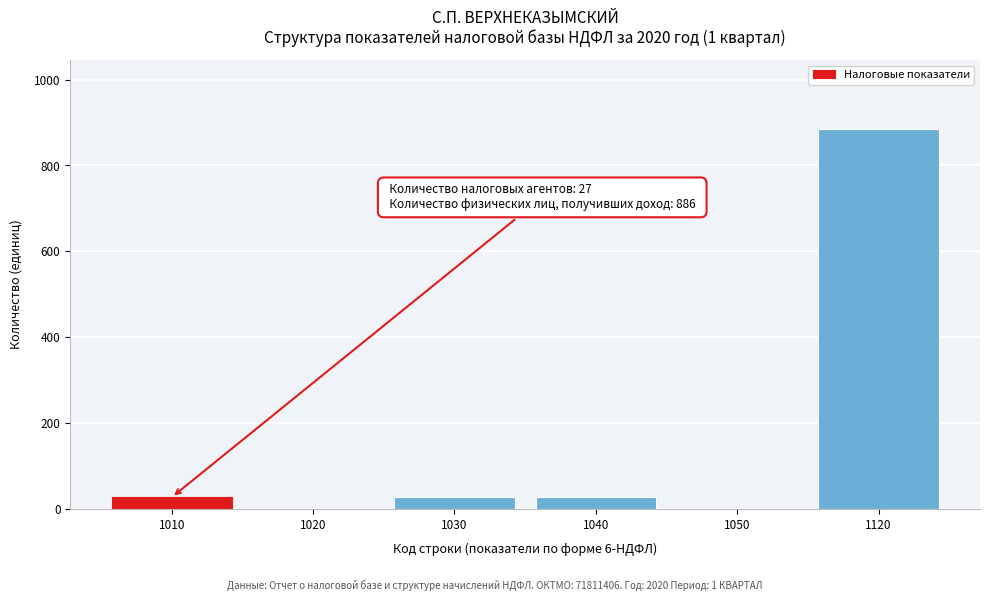

Reading left to right, extract all data points from this chart.

1010=27	1020=0	1030=27	1040=27	1050=0	1120=886